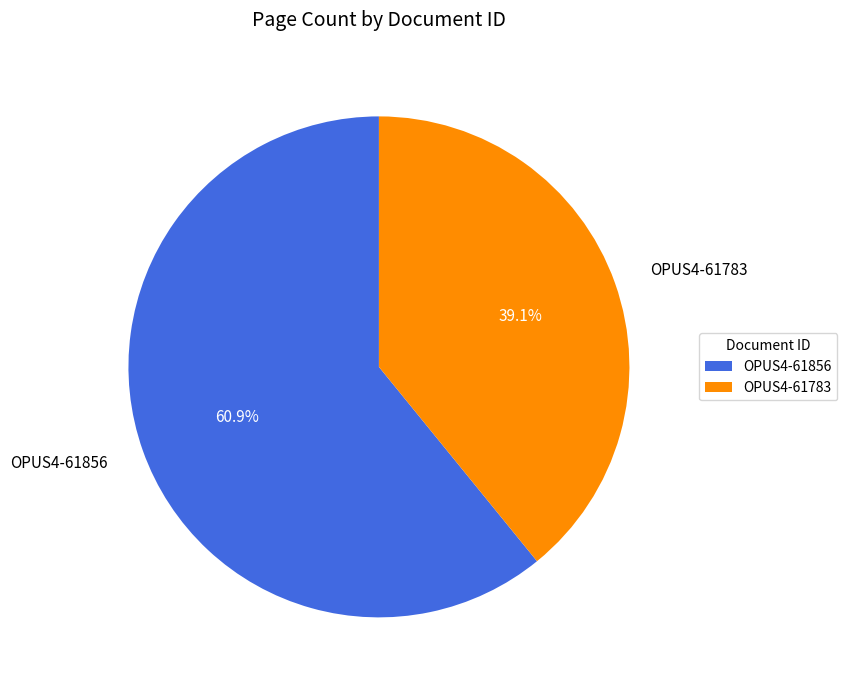

What percentage is the OPUS4-61856 slice, to the nearest percent?

61%